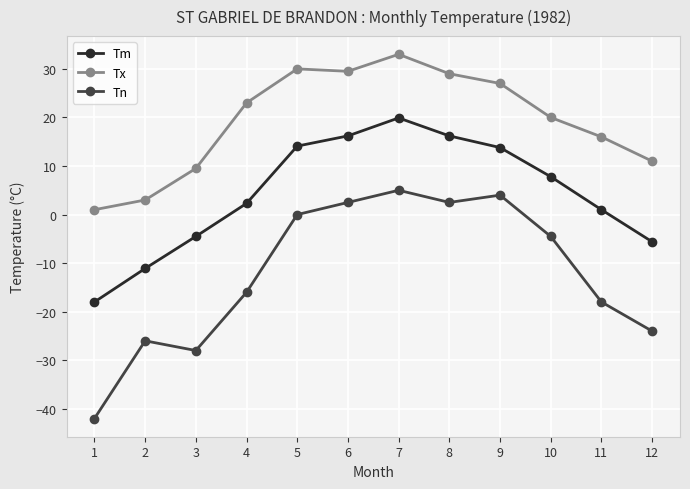

At which category does the chart reach its minimum across all series?

1